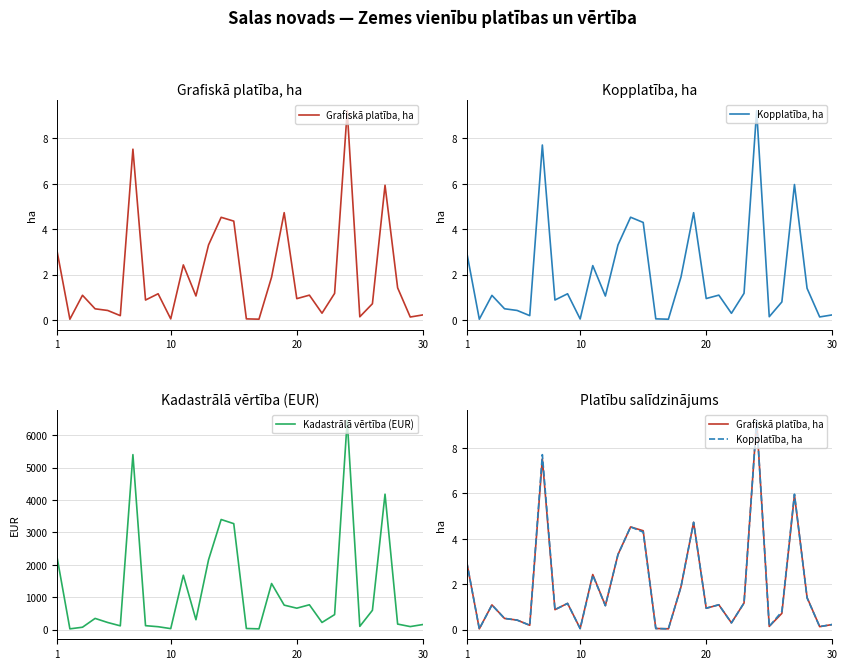

How many lines are shown in the chart?

3